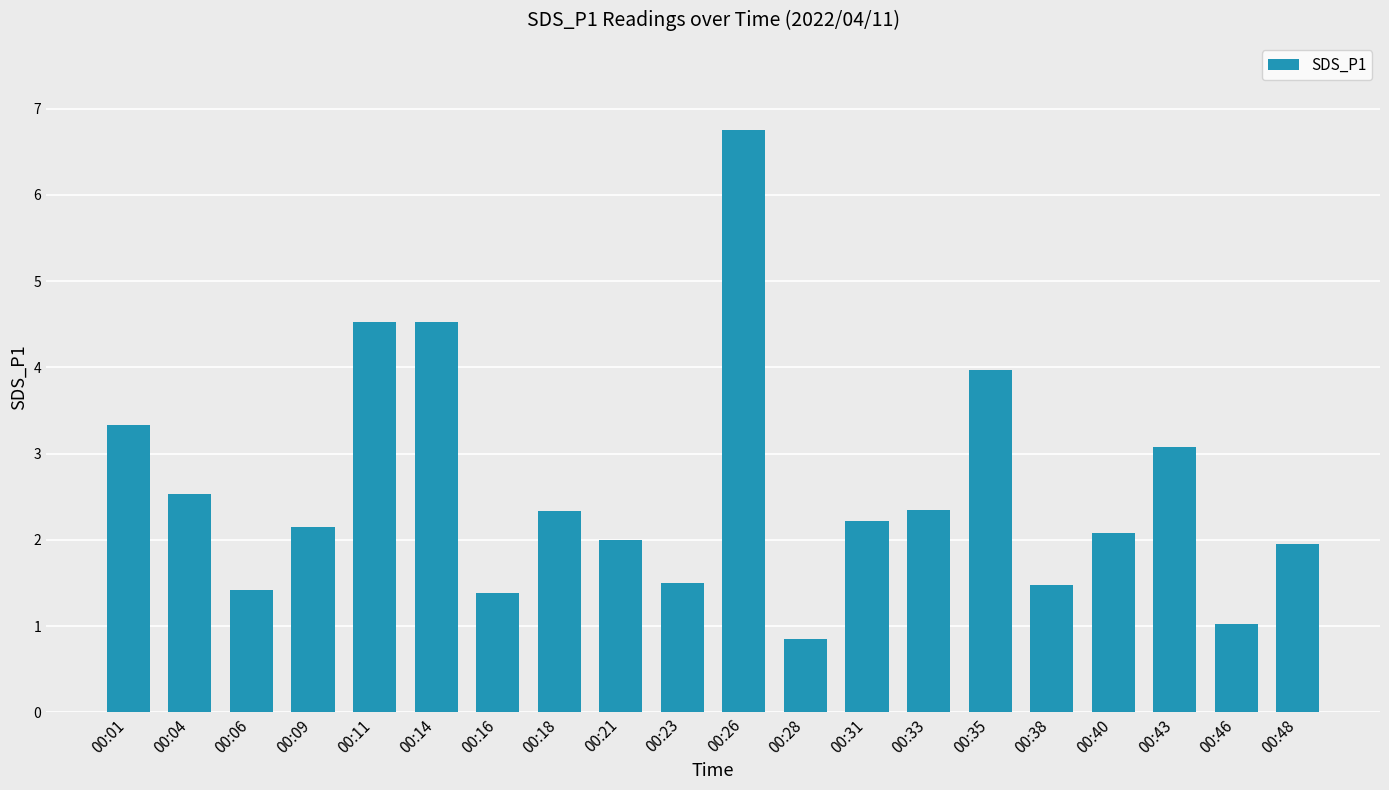

The value at 00:48 is 1.9. True or false?

True